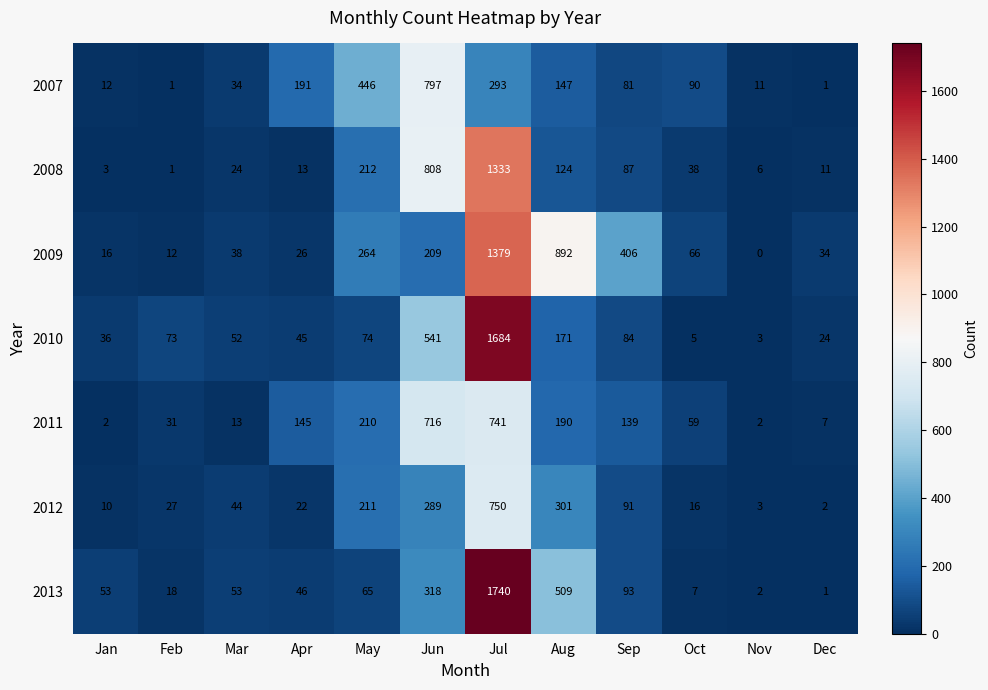

Where is 2010 nearest to the value 843?

Jun